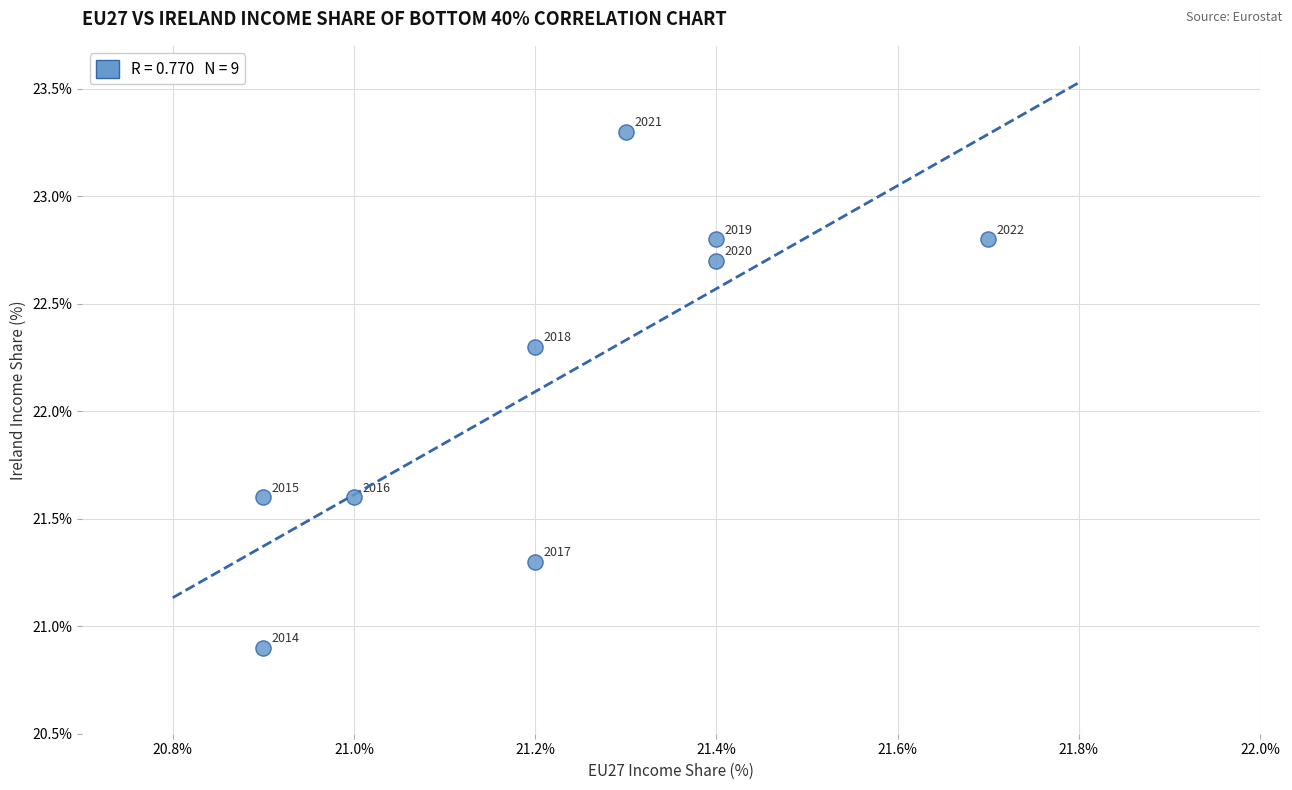

What Y value in the scatter plot is closest to 22?

22.3